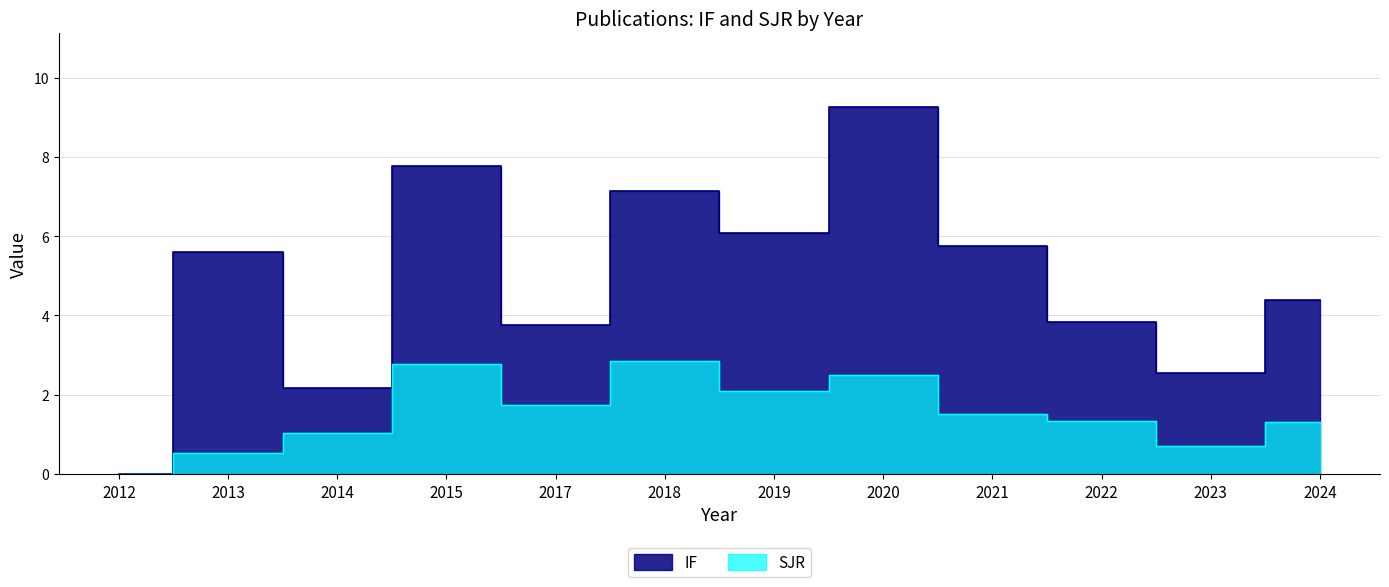

Between 2015 and 2019, which series saw the biggest shift?

IF